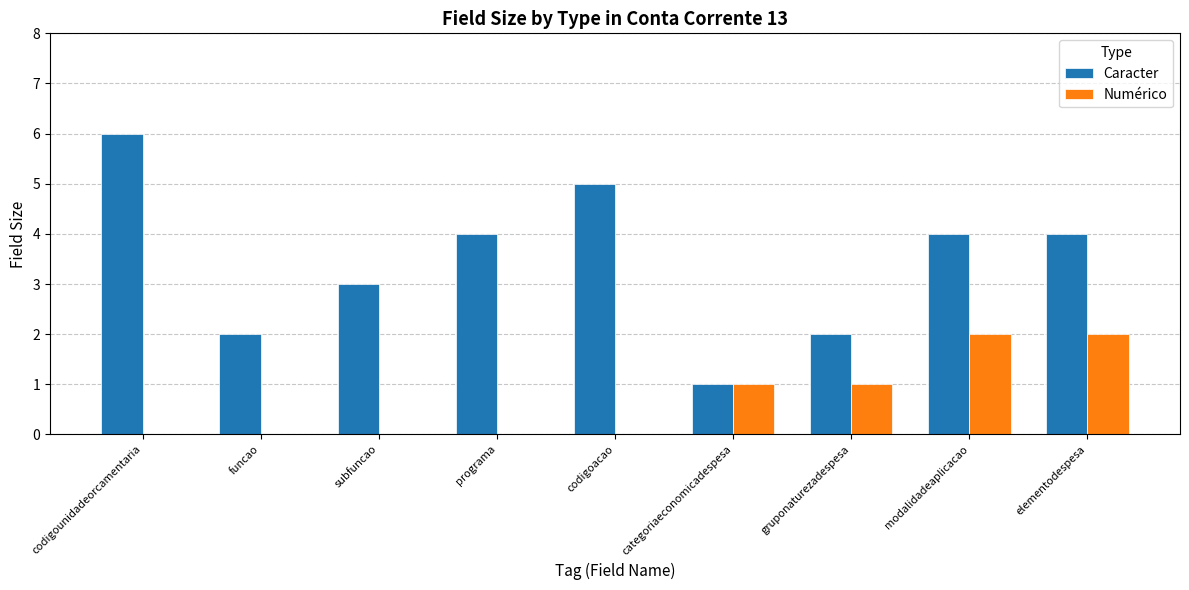

Are the bars grouped side by side (vs. stacked)?

Yes